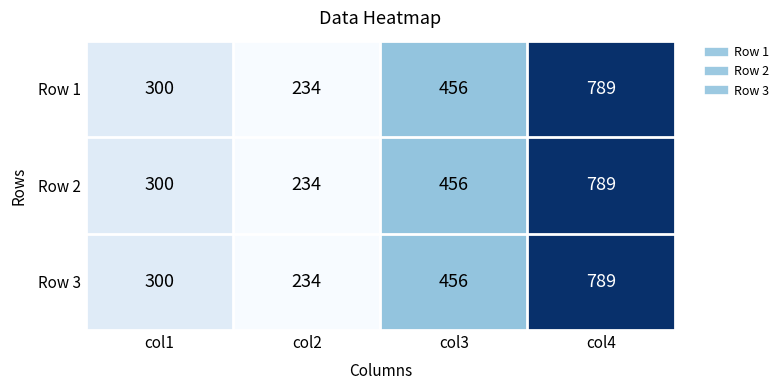

At which category is the sum across all series the highest?

col4